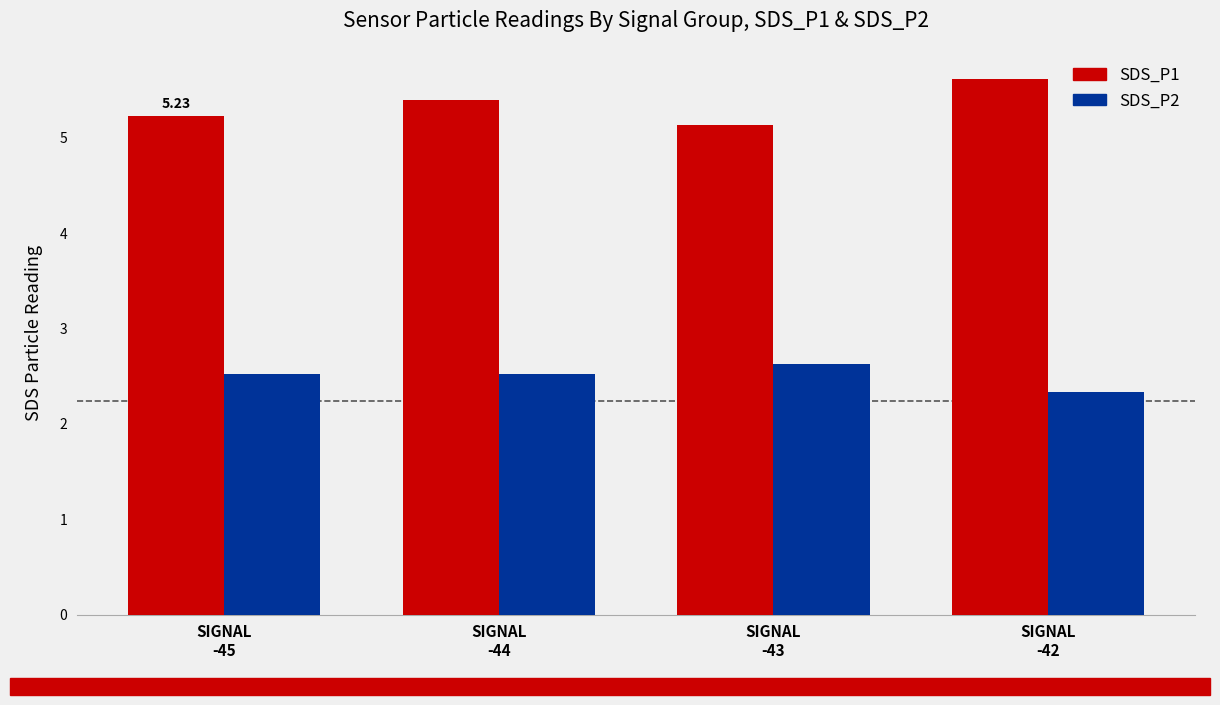

At how many categories does at least one series exceed 3?

4